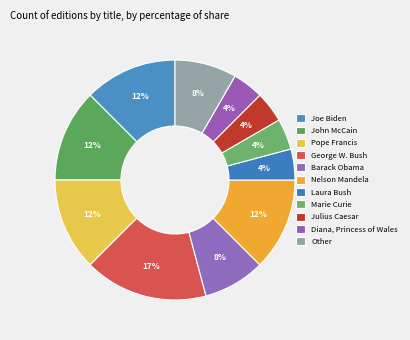

Rank the categories by value from highest to lowest.

George W. Bush, Joe Biden, John McCain, Pope Francis, Nelson Mandela, Barack Obama, Other, Laura Bush, Marie Curie, Julius Caesar, Diana, Princess of Wales